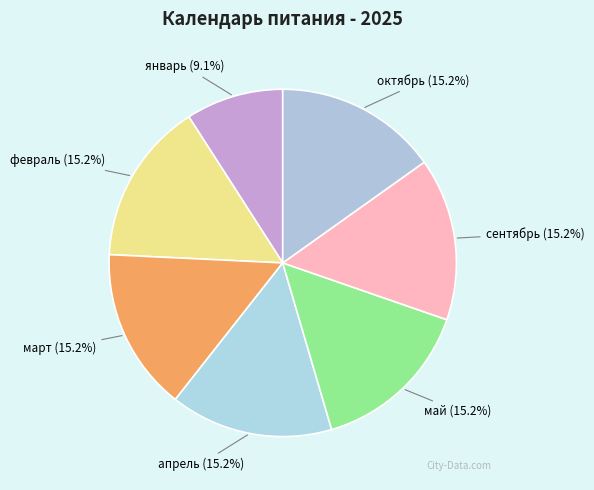

Combined, what portion of the pie is апрель and сентябрь?

30.3%